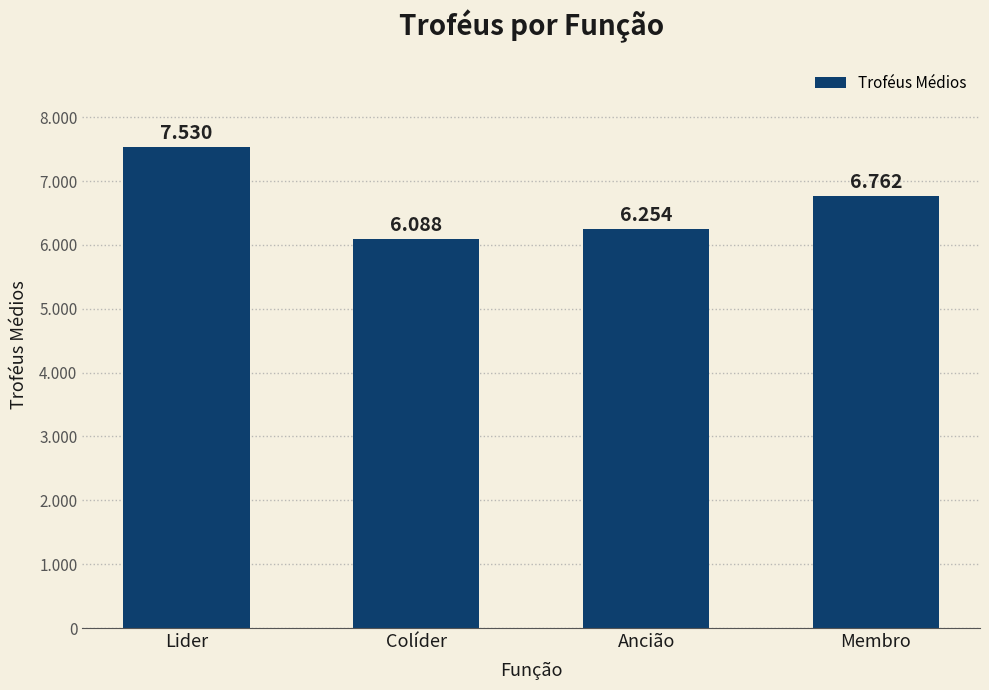

What is the label of the 2nd bar from the right?

Ancião